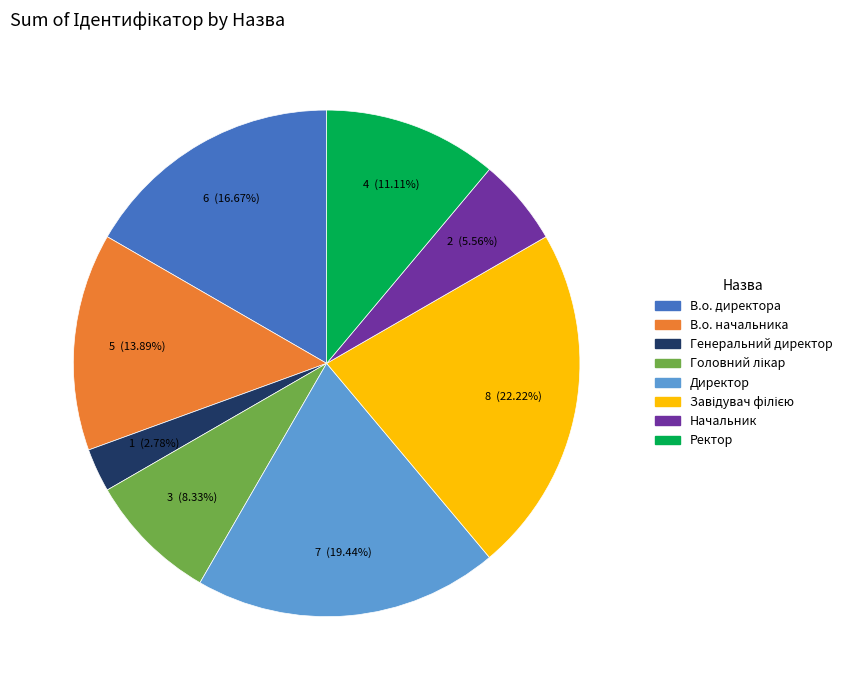

What percentage is the Начальник slice, to the nearest percent?

6%